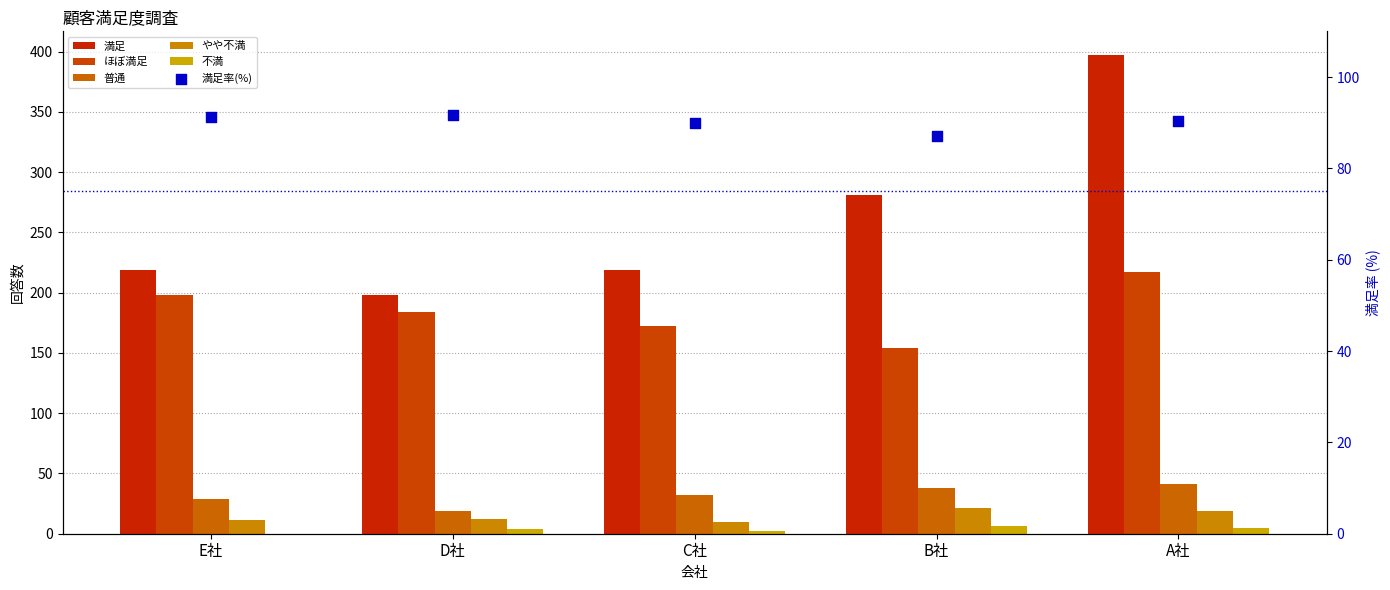

Which series has the largest total across all categories?

満足